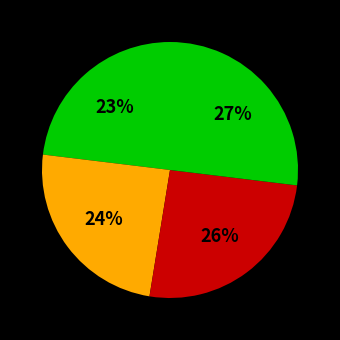

Is there a majority slice in this chart?

No